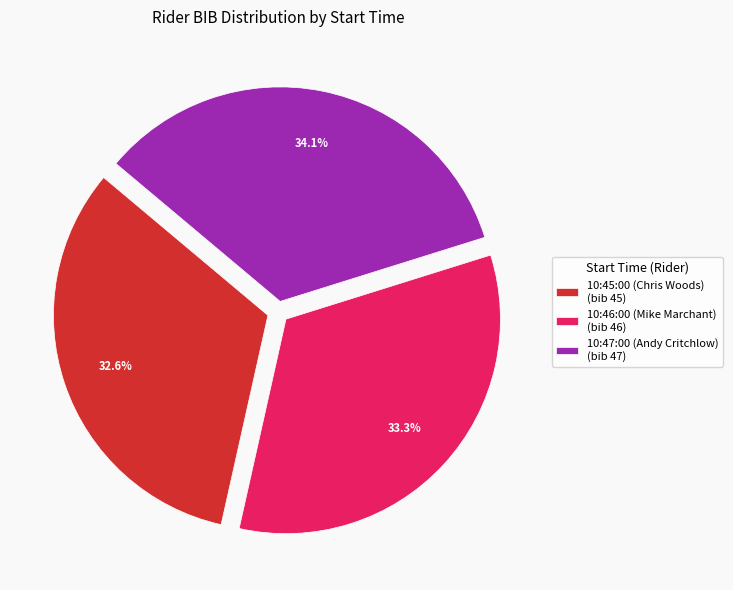

Rank the categories by value from highest to lowest.

10:47:00 (Andy Critchlow), 10:46:00 (Mike Marchant), 10:45:00 (Chris Woods)